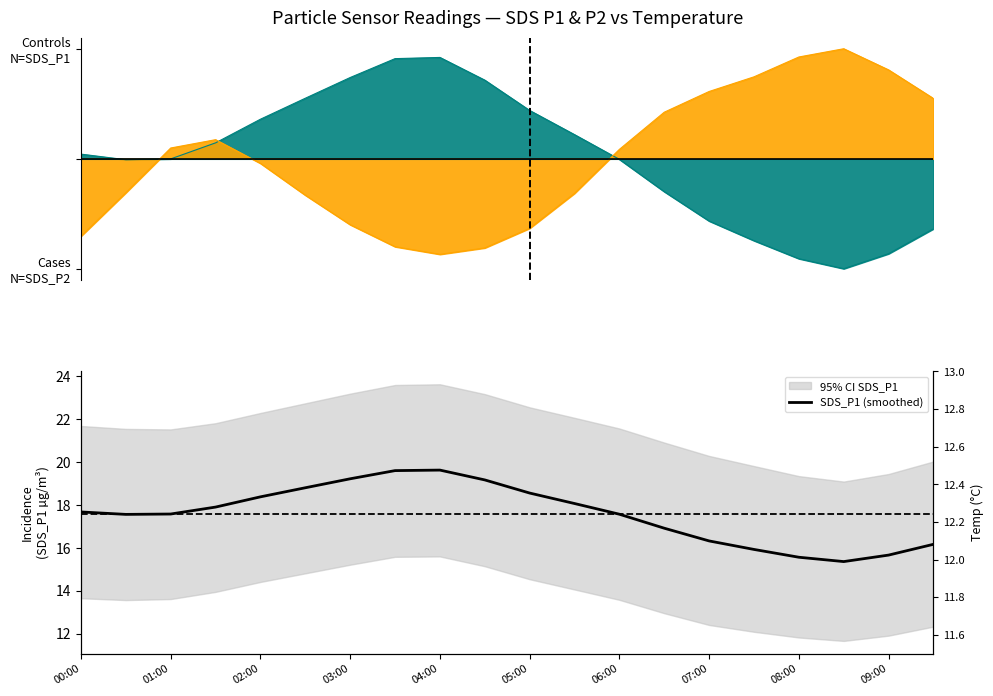

Is this an area chart (filled region under the line)?

No